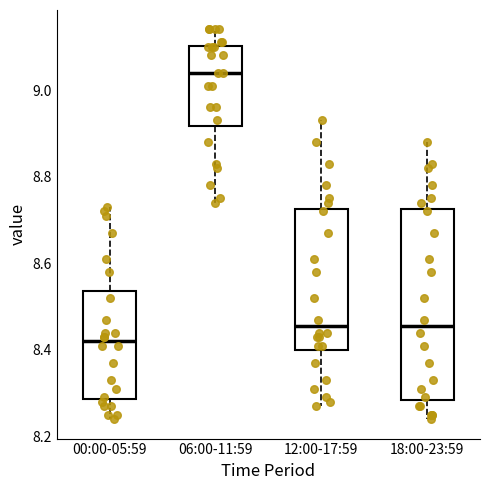

Reading left to right, read every box against the y-axis: the position of its median line, the range the box covers, and the ends of its whiskers. The values are not printed on the chart, so give them approximately, as read against the axis.

00:00-05:59: median 8.42, box 8.28 to 8.54, whiskers 8.24 to 8.74
06:00-11:59: median 9.04, box 8.92 to 9.10, whiskers 8.74 to 9.14
12:00-17:59: median 8.46, box 8.40 to 8.72, whiskers 8.28 to 8.94
18:00-23:59: median 8.46, box 8.28 to 8.72, whiskers 8.24 to 8.88